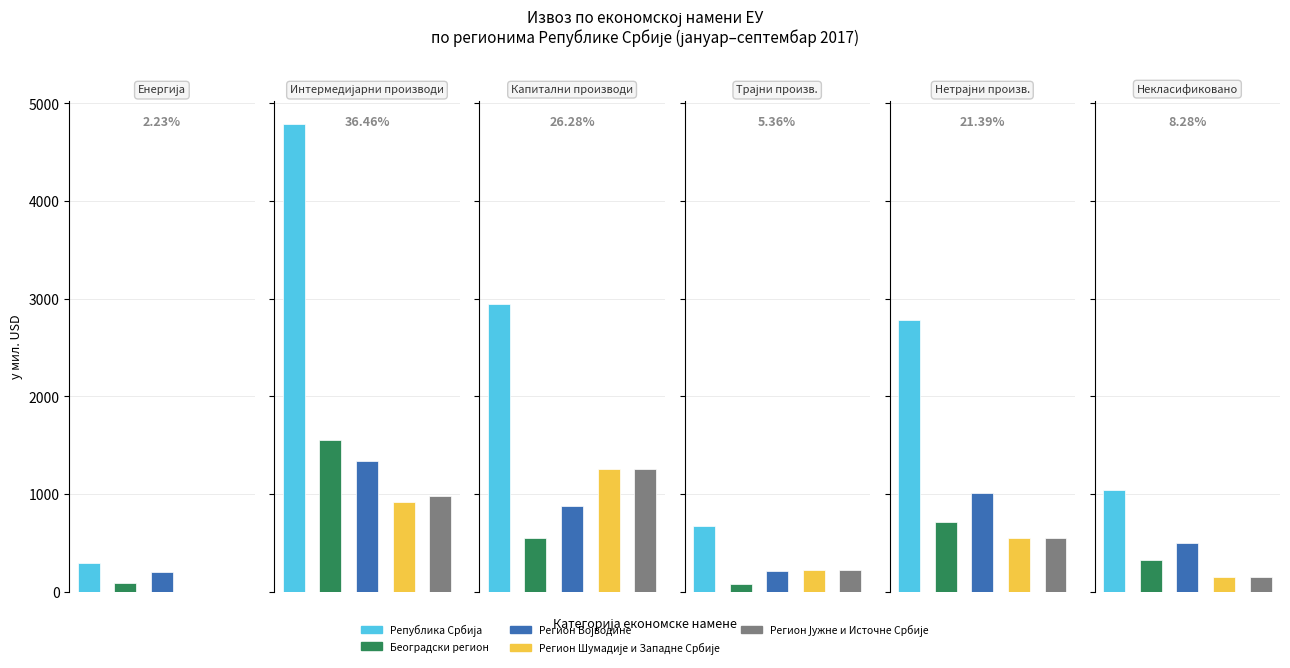

Reading right to left, extract all data points from this chart.

Република Србија: 1038.7	2784.2	672.5	2948.9	4785.3	292.9
Београдски регион: 326.0	716.8	74.5	550.8	1553.3	86.3
Регион Војводине: 498.7	1008.9	211.5	879.3	1339.0	202.8
Регион Шумадије и Западне Србије: 155.6	552.0	224.3	1259.9	915.3	2.1
Регион Јужне и Источне Србије: 155.6	552.0	224.3	1259.9	977.5	1.6